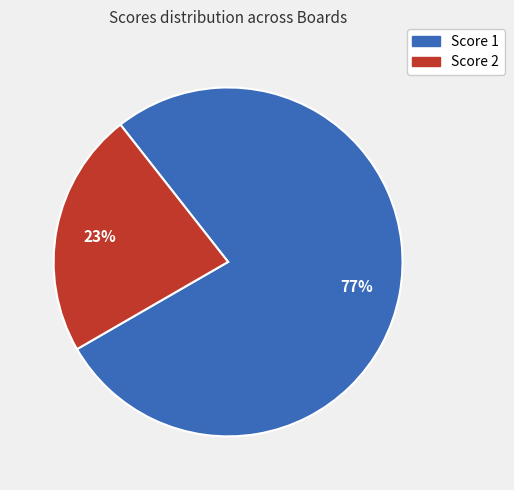

To the nearest percent, what is the average slice percentage?

50%